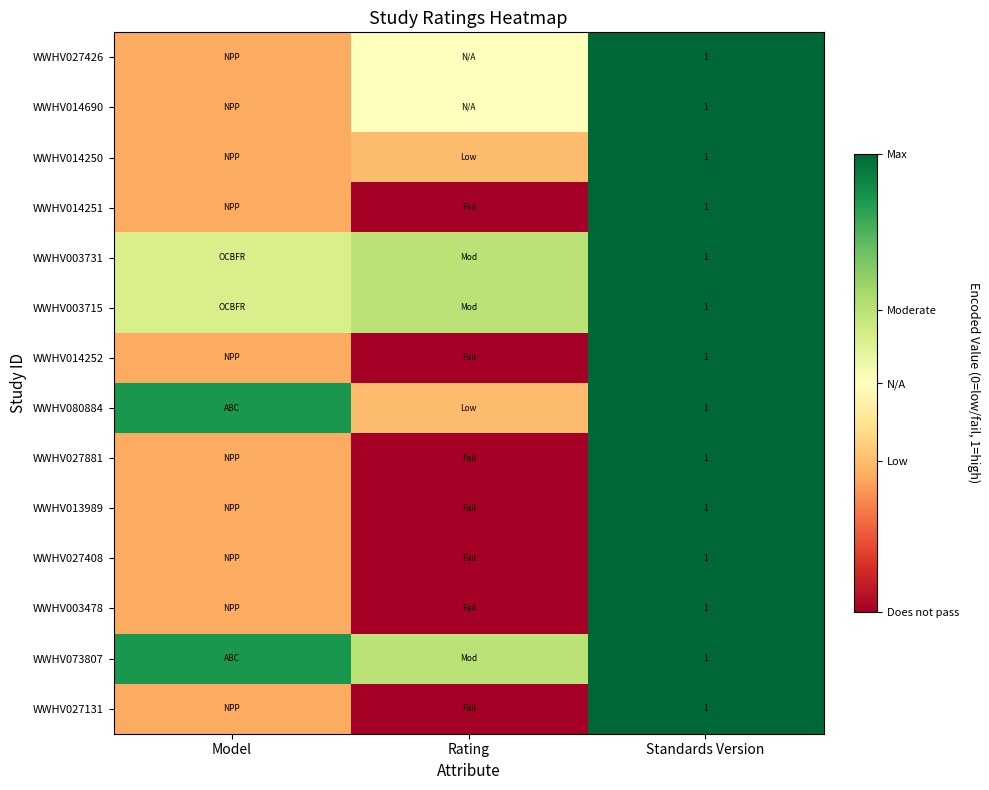

What is the spread (max minus min) of values at Rating?

0.7